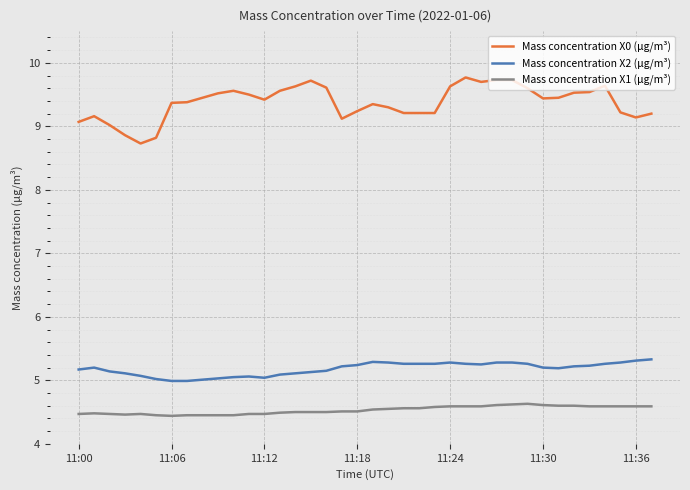

True or false: Mass concentration X1 (μg/m³) and Mass concentration X0 (μg/m³) intersect in this chart.

False